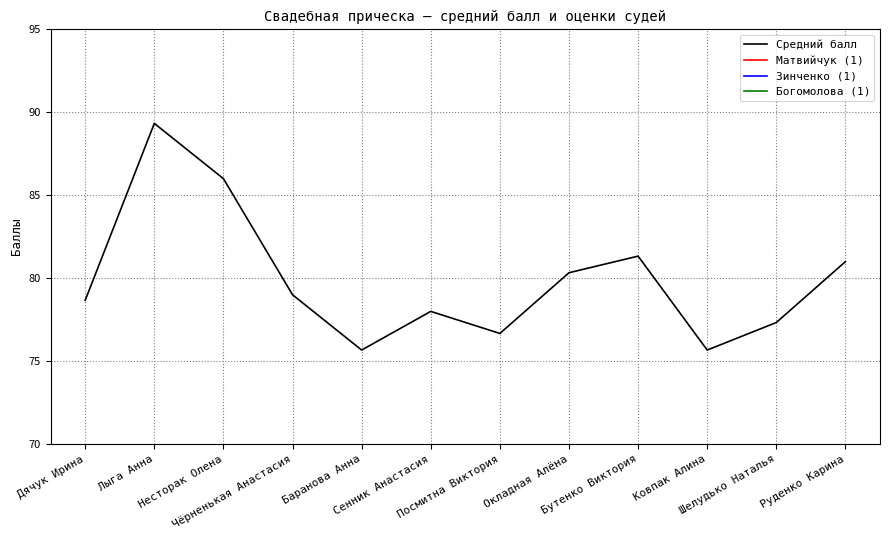

Does the chart have visible grid lines?

Yes